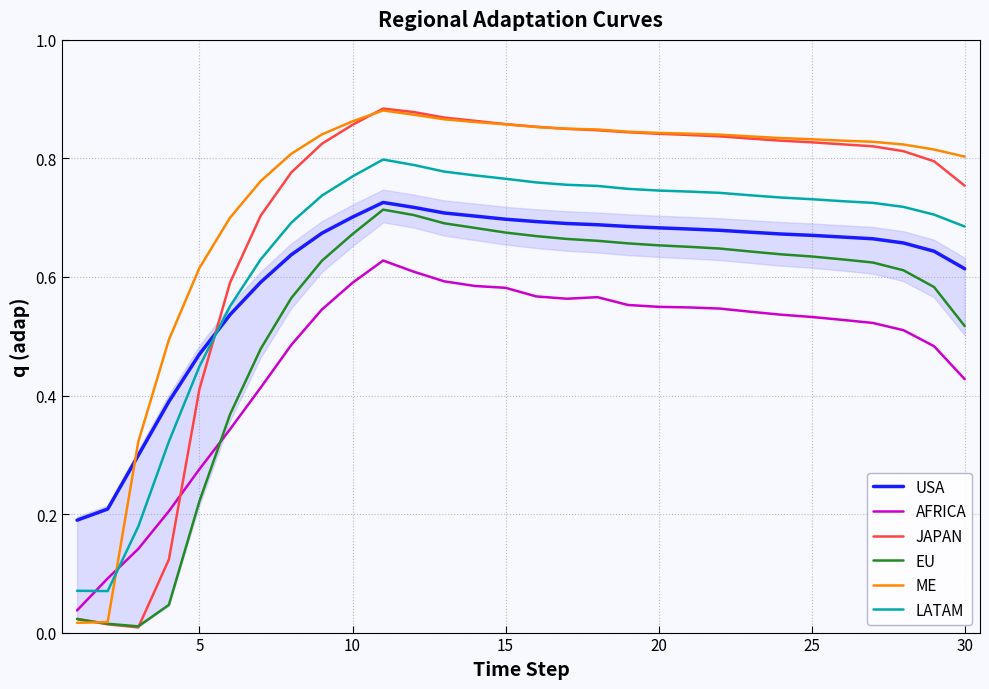

Which series has the largest total across all categories?

ME